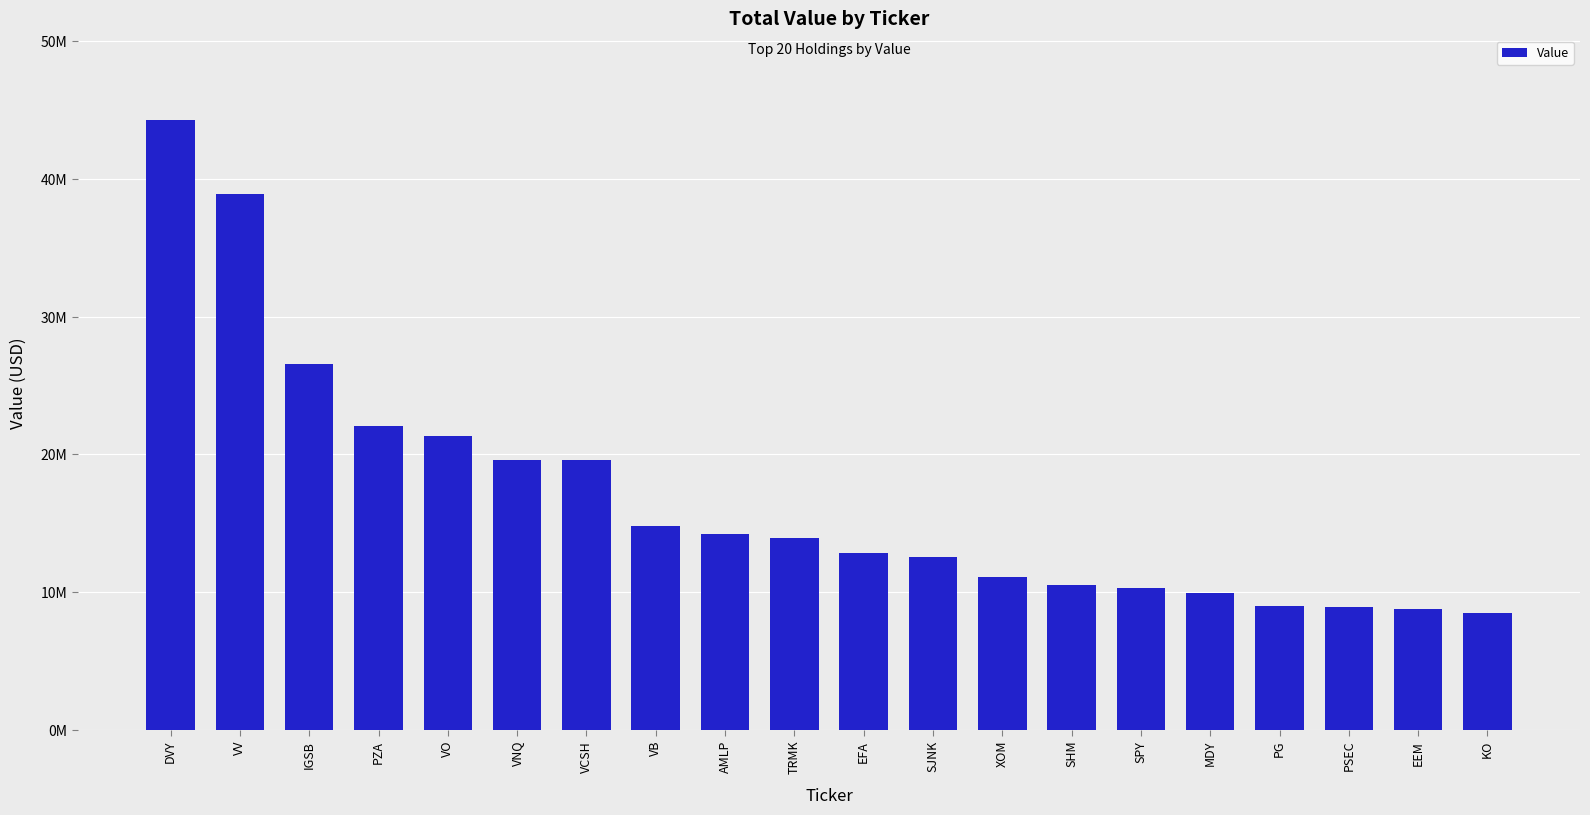

Does the chart contain any negative values?

No